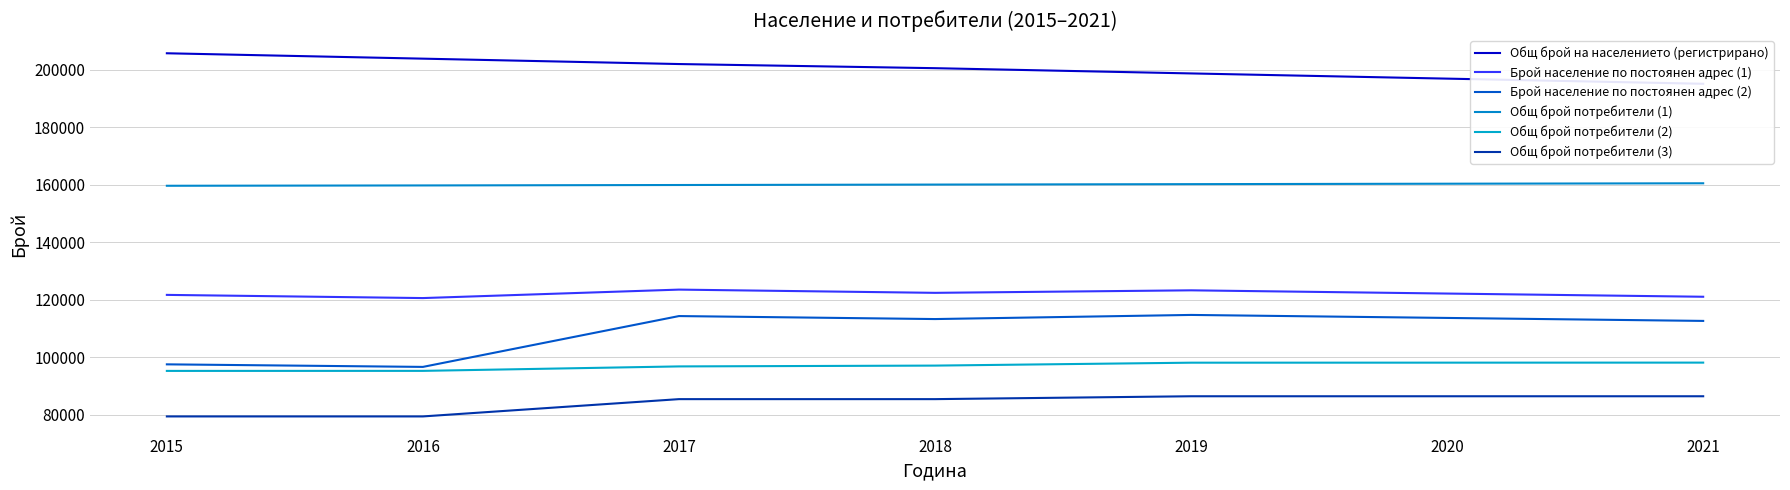

Is the value of Общ брой потребители (3) at 2016 greater than the value of Брой население по постоянен адрес (1) at 2019?

No